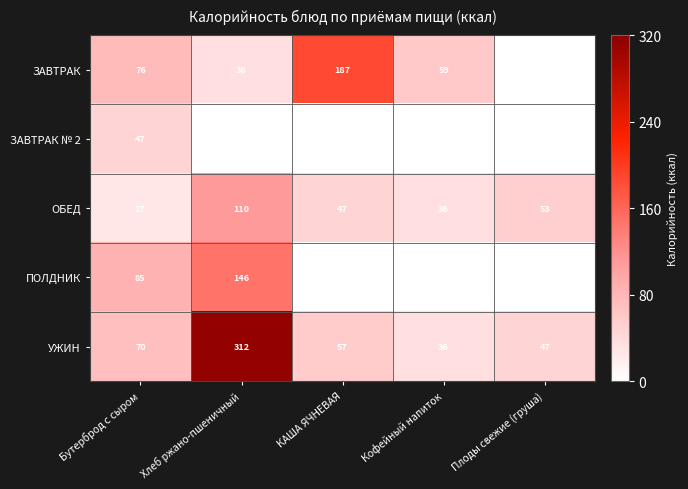

What is the total value across all series at Бутерброд с сыром?

305